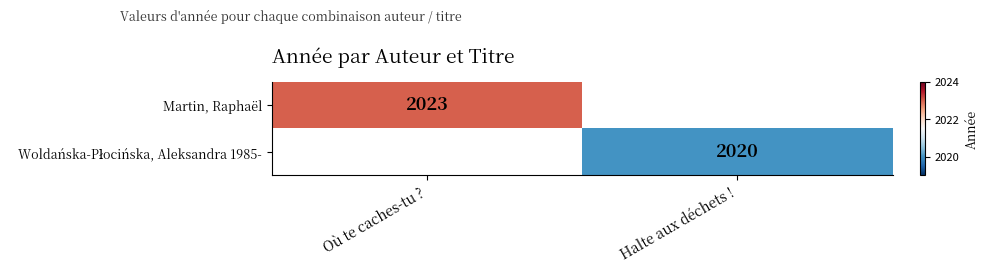

The value of Martin, Raphaël at Où te caches-tu ? is 2023. True or false?

True